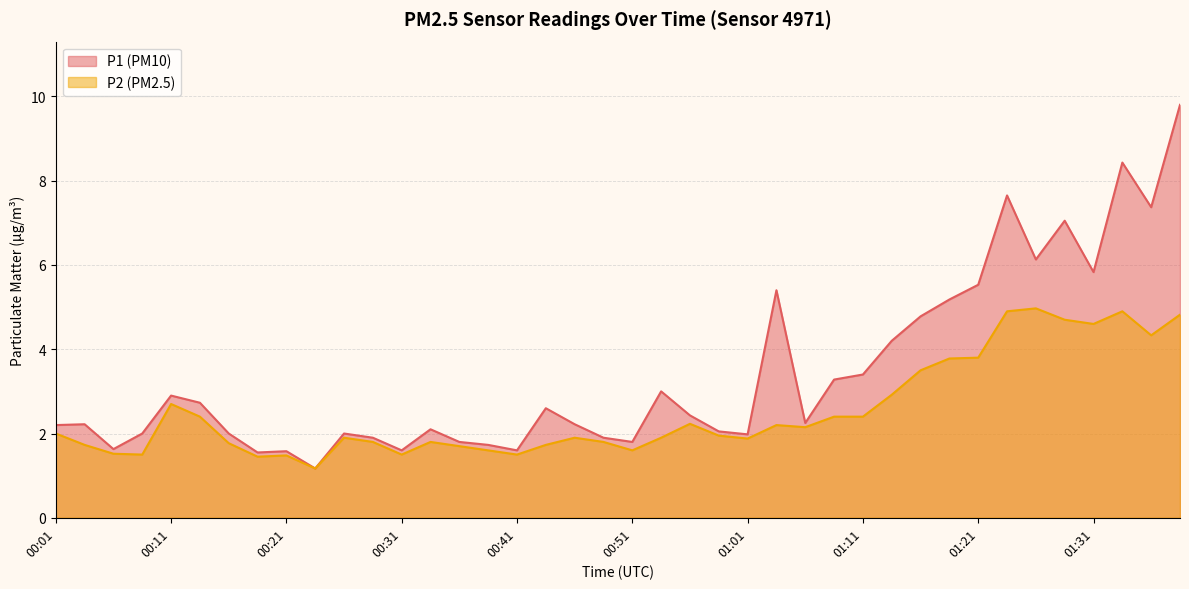

True or false: P1 and P2 intersect in this chart.

False